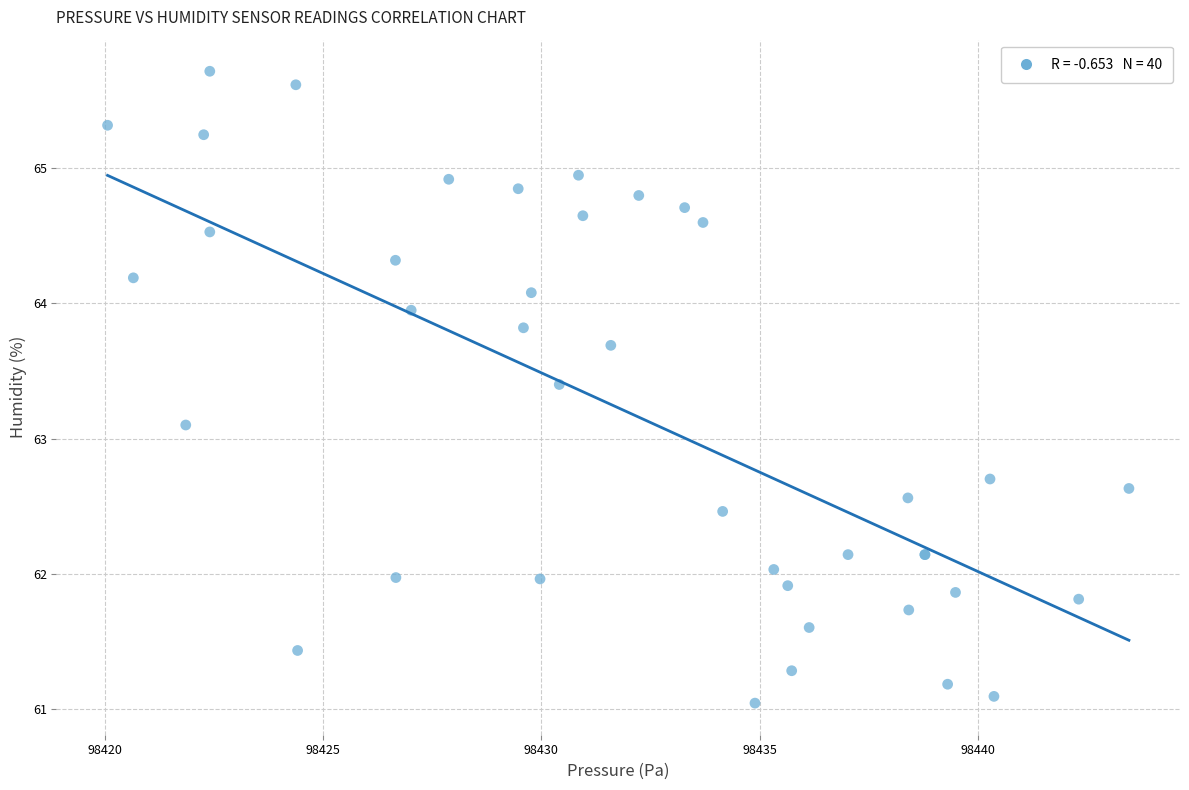

What Y value in the scatter plot is closest to 63?

63.1